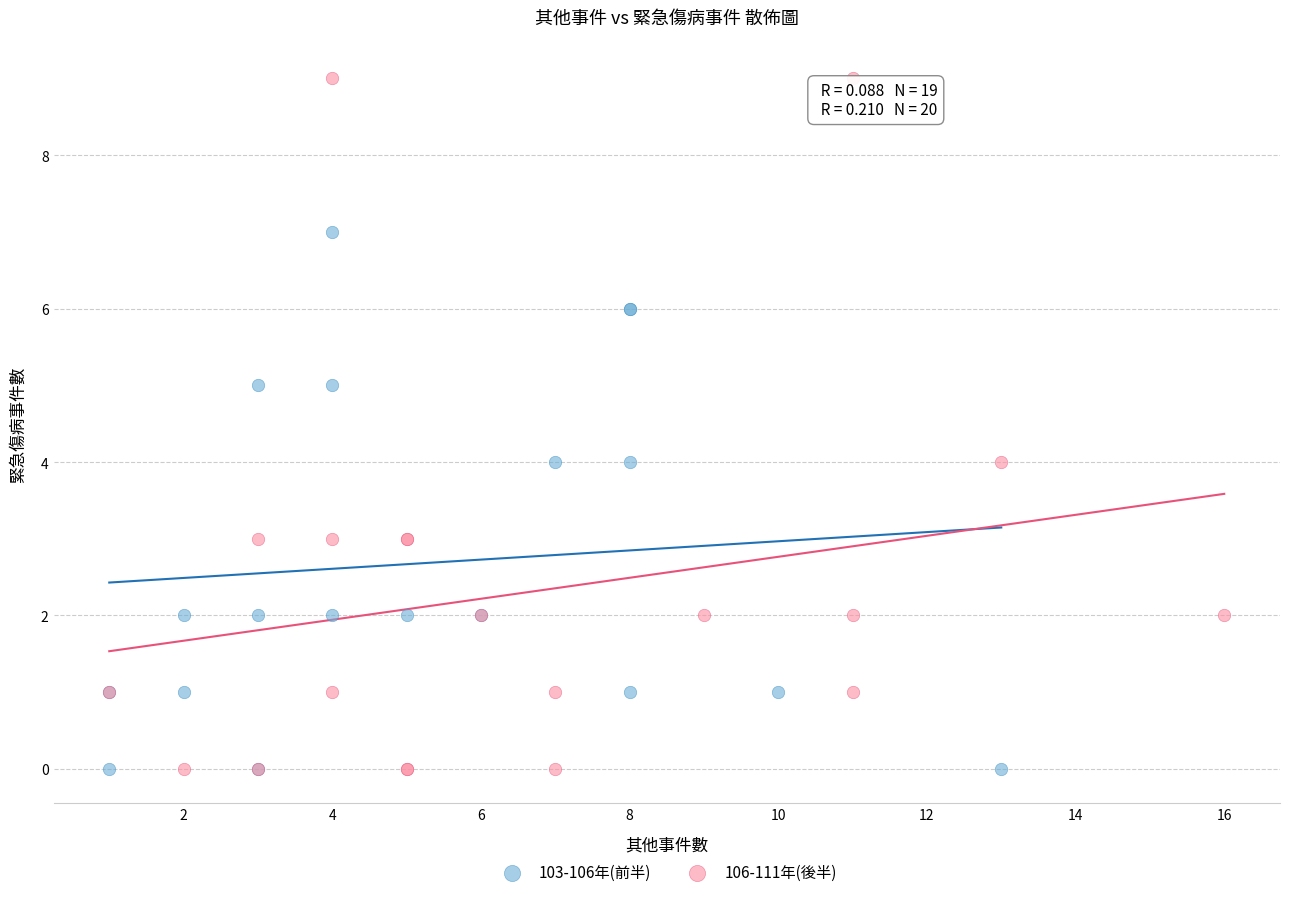

What are all the series names shown in the legend?

103-106年(前半), 106-111年(後半)